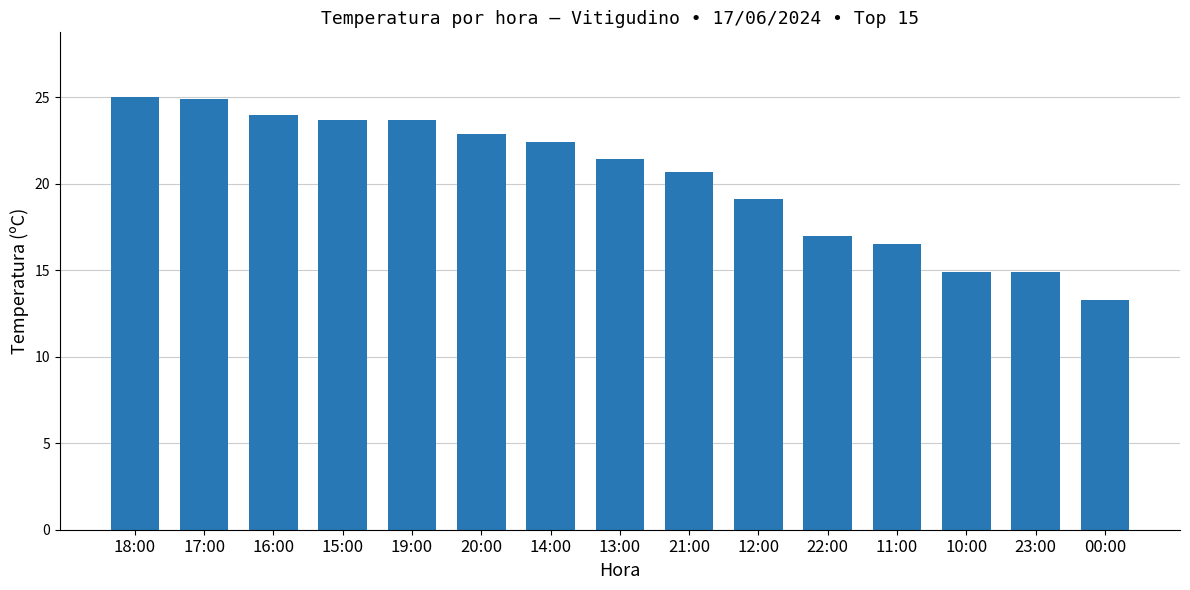

What is the average value?

20.3